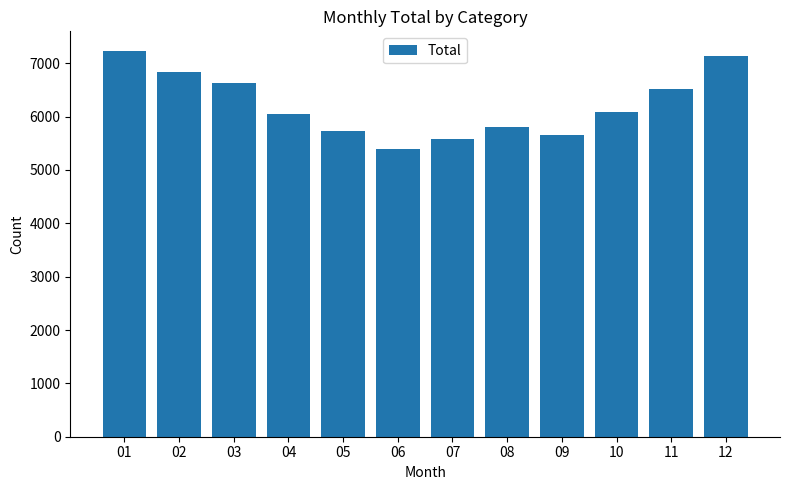

What is the difference between the maximum and minimum values?

1850